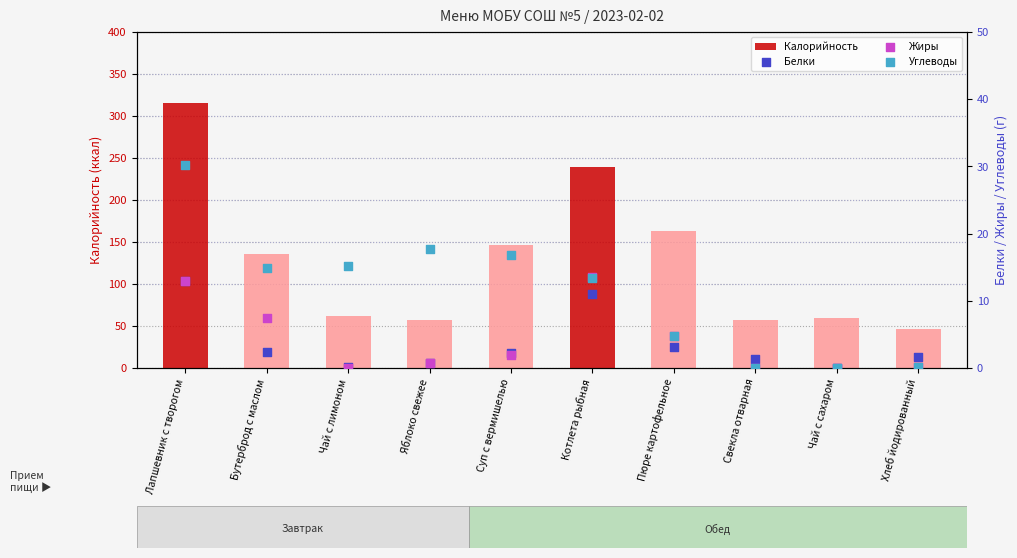

What are all the series names shown in the legend?

Калорийность, Белки, Жиры, Углеводы